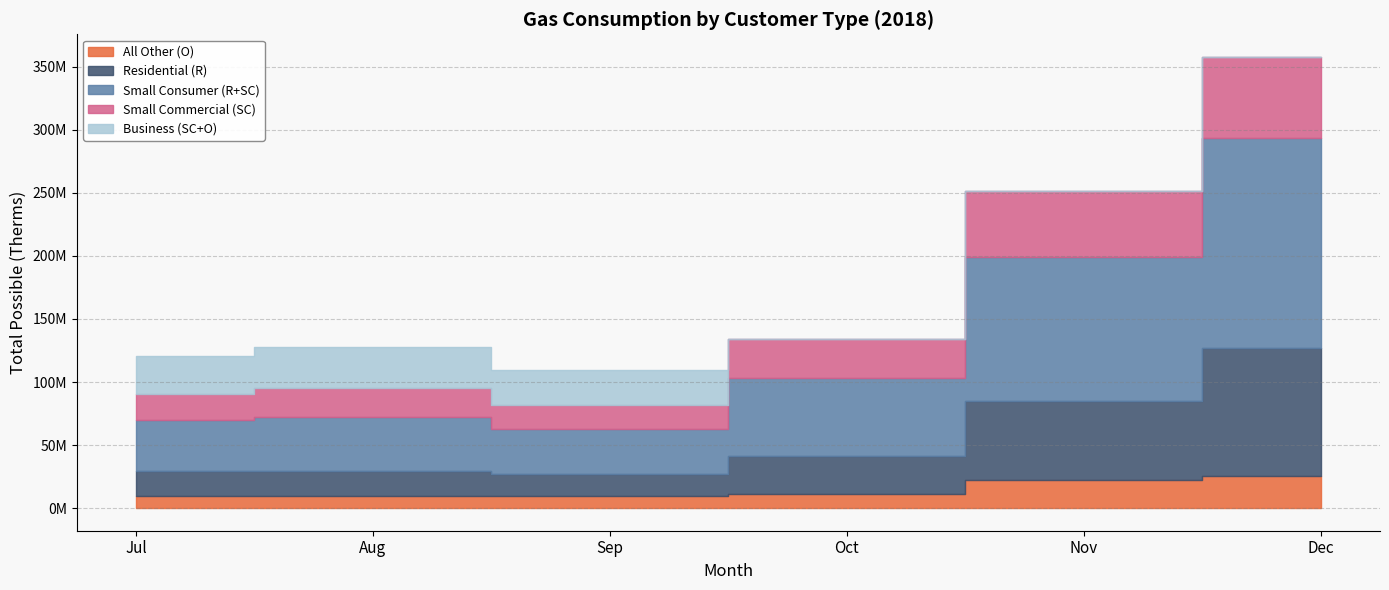

What is the spread (max minus min) of values at Oct?

61545010